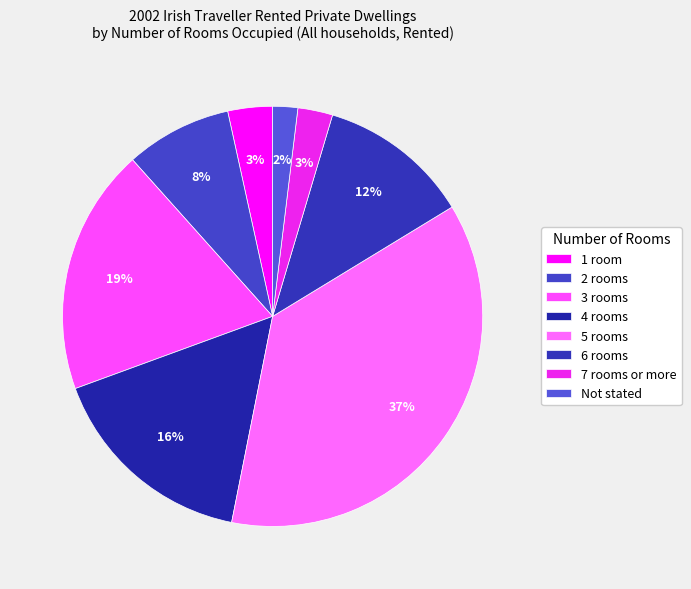

The 1 room slice represents 3% of the pie. True or false?

True